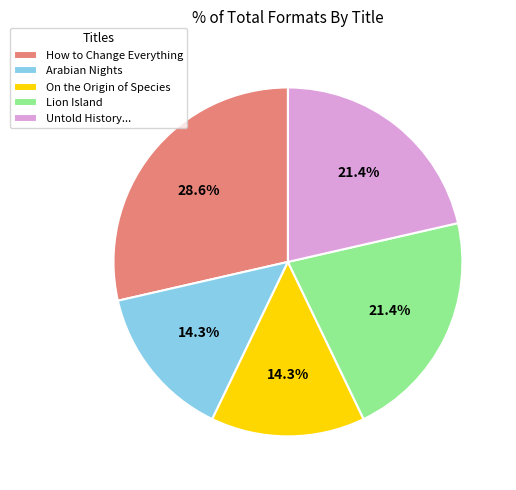

Is On the Origin of Species the majority of the pie?

No